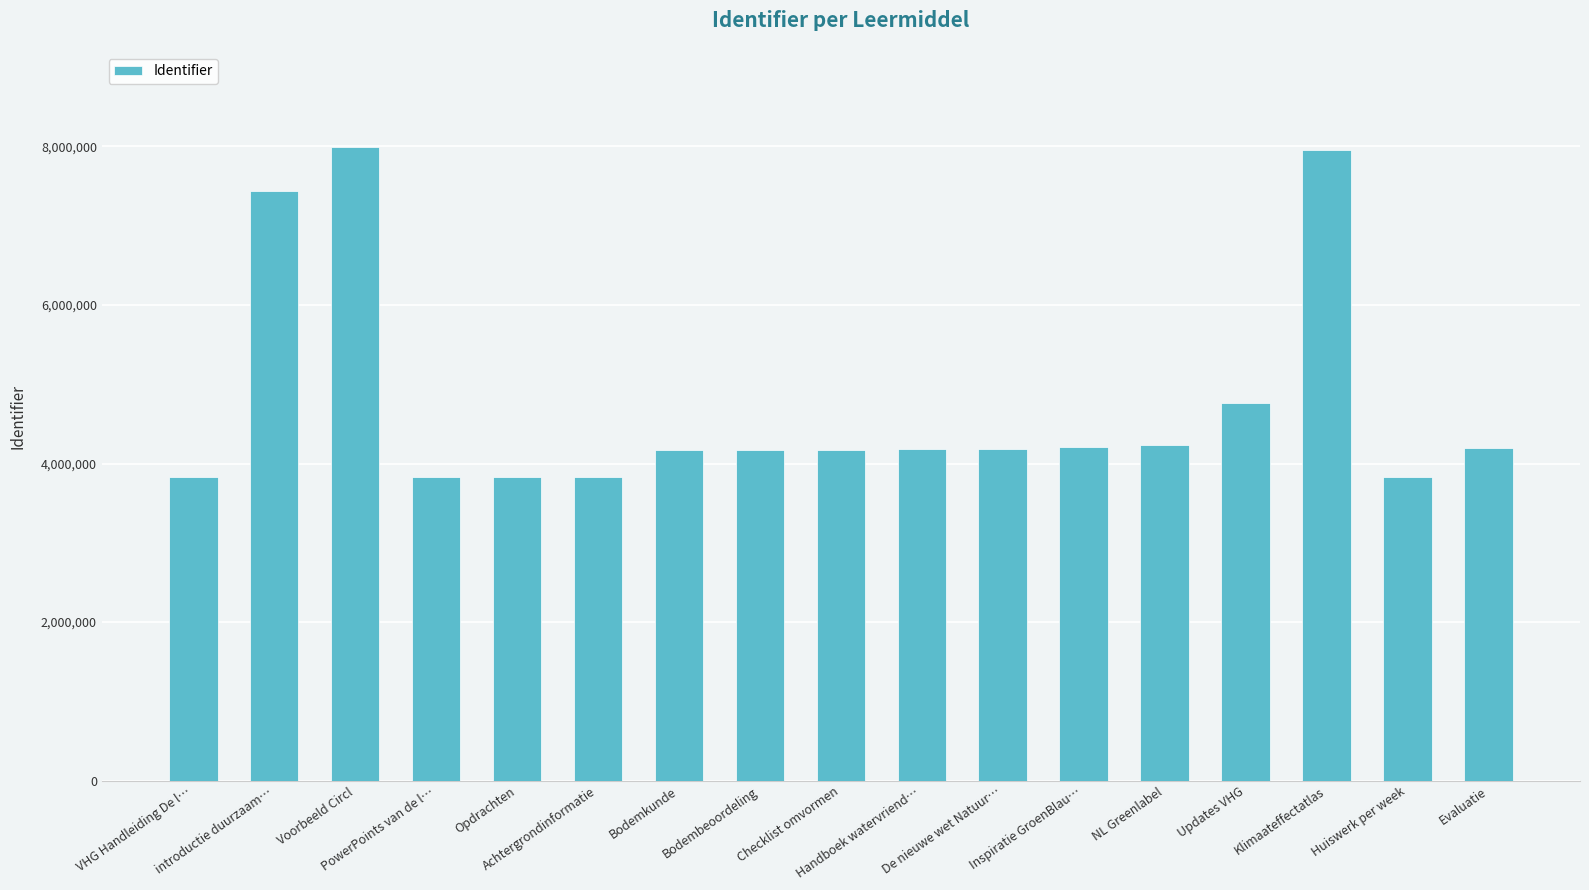

What is the difference between the second highest and second lowest values?

4124141